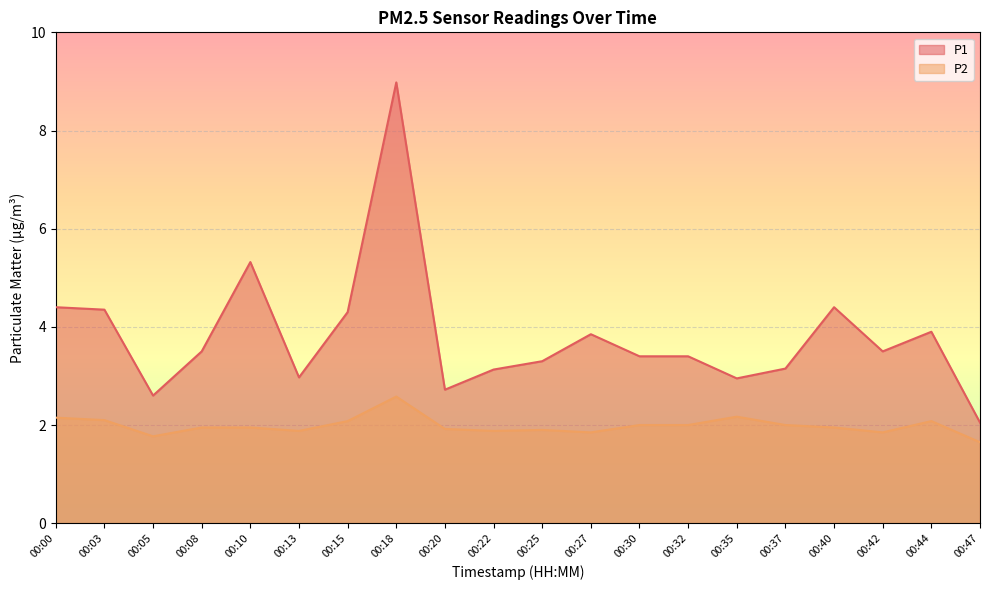

At which label is P1 closest to 5?

00:10